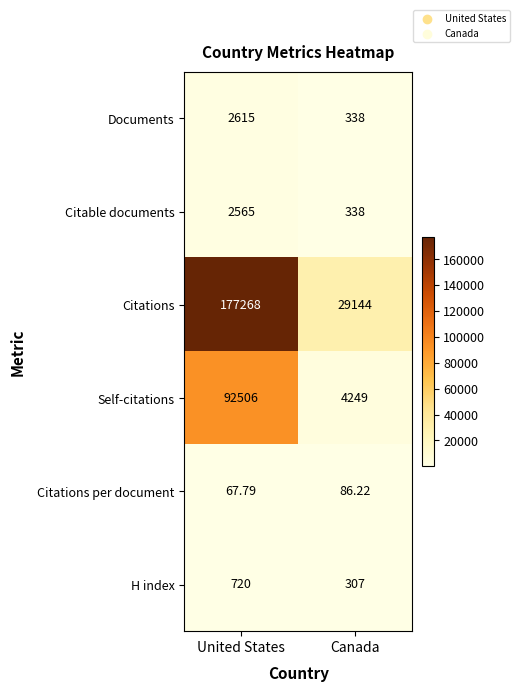

At which category is the sum across all series the highest?

United States